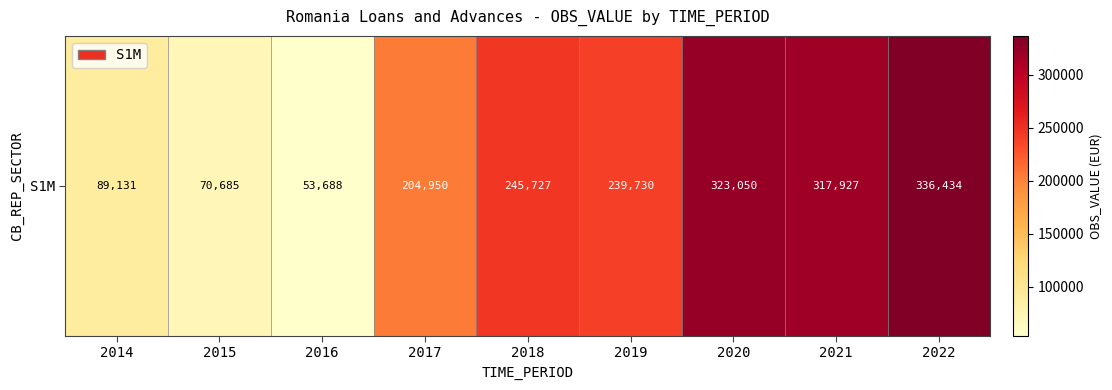

What is the difference between the second highest and minimum values?

269362